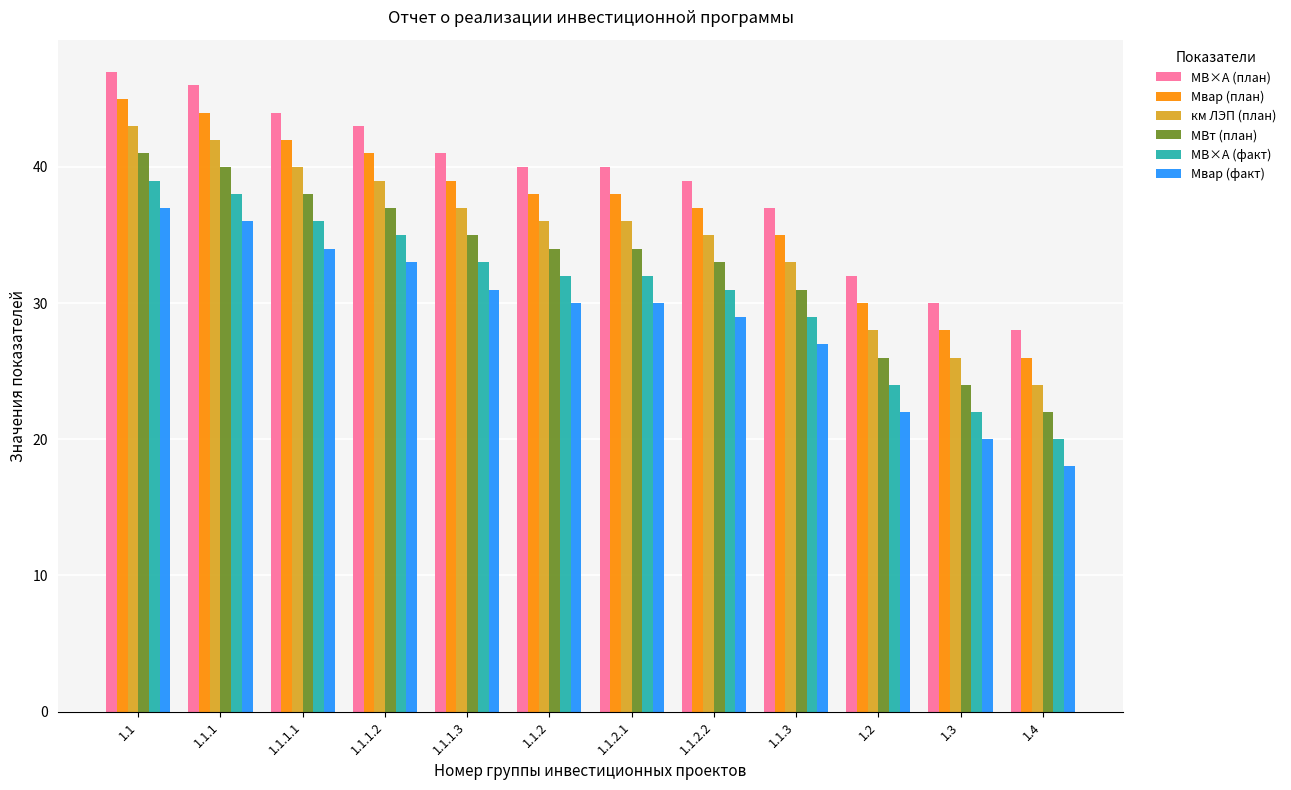

What is the difference between the highest and lowest values at 1.4?

10